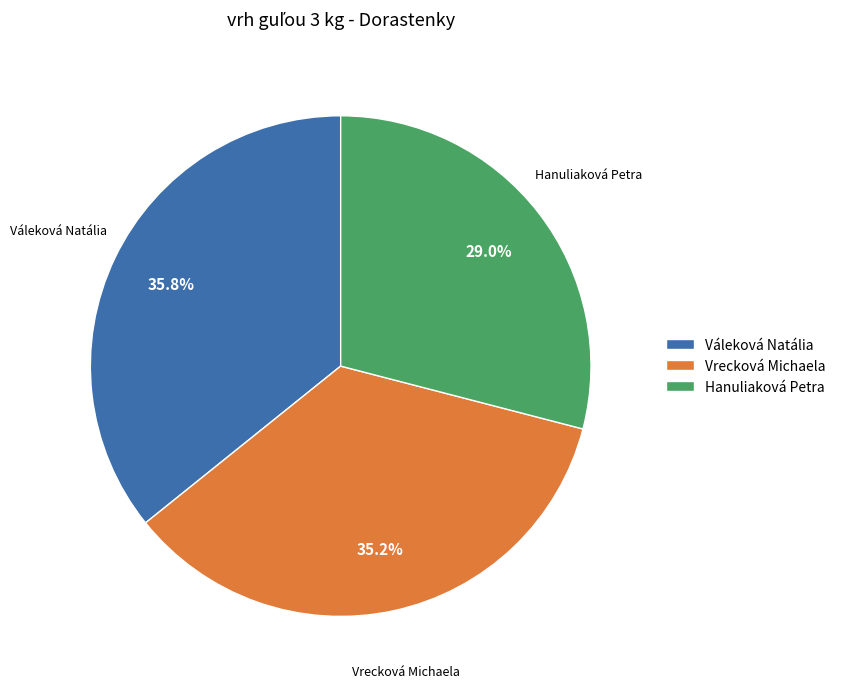

Which category has the smallest portion of the pie?

Hanuliaková Petra